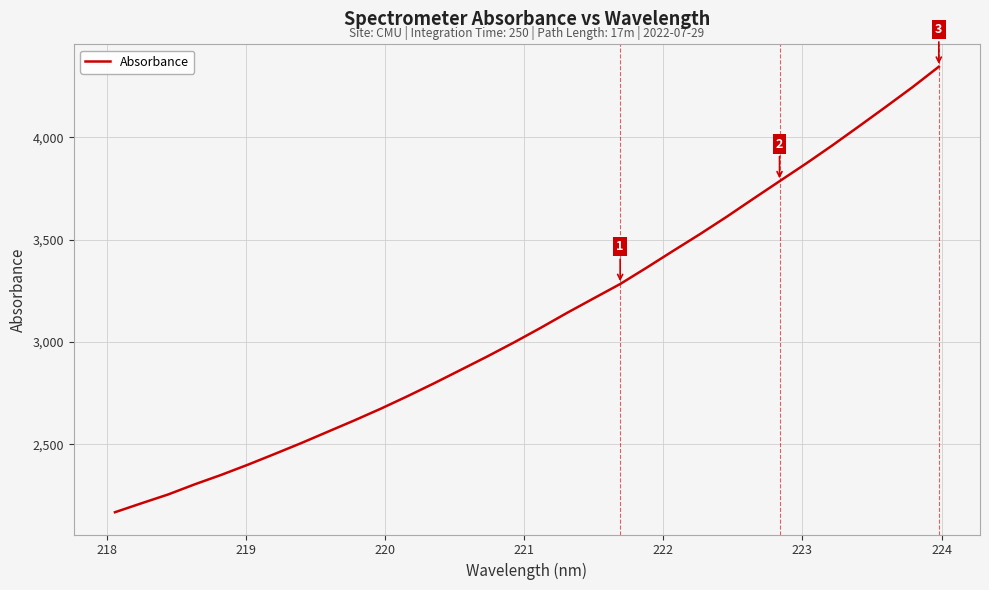

What is the smallest value displayed?

2168.3